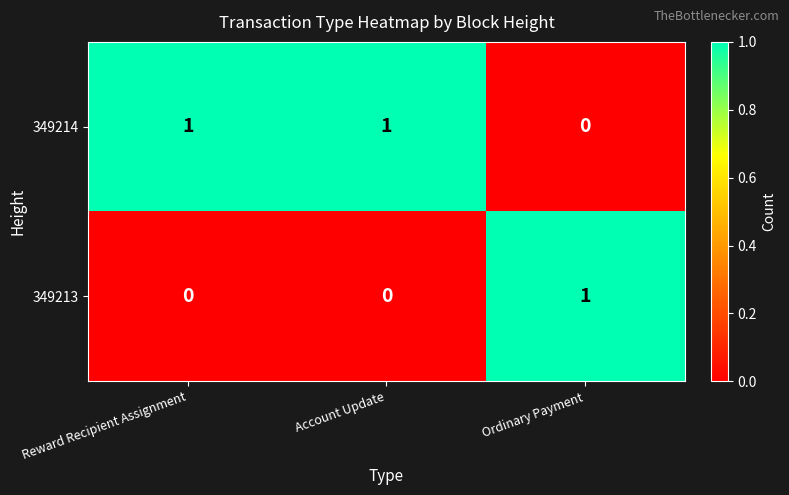

Which series has the largest total across all categories?

349214